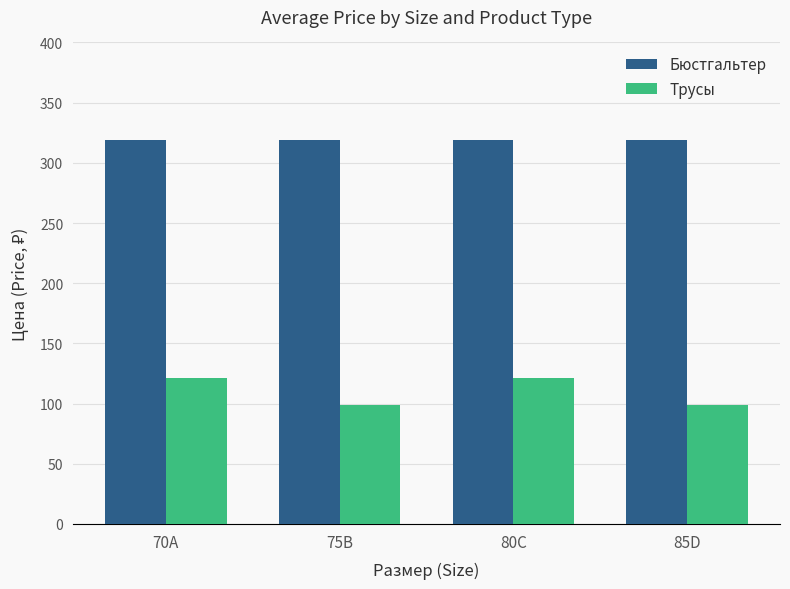

Which series has the widest spread of values?

Трусы